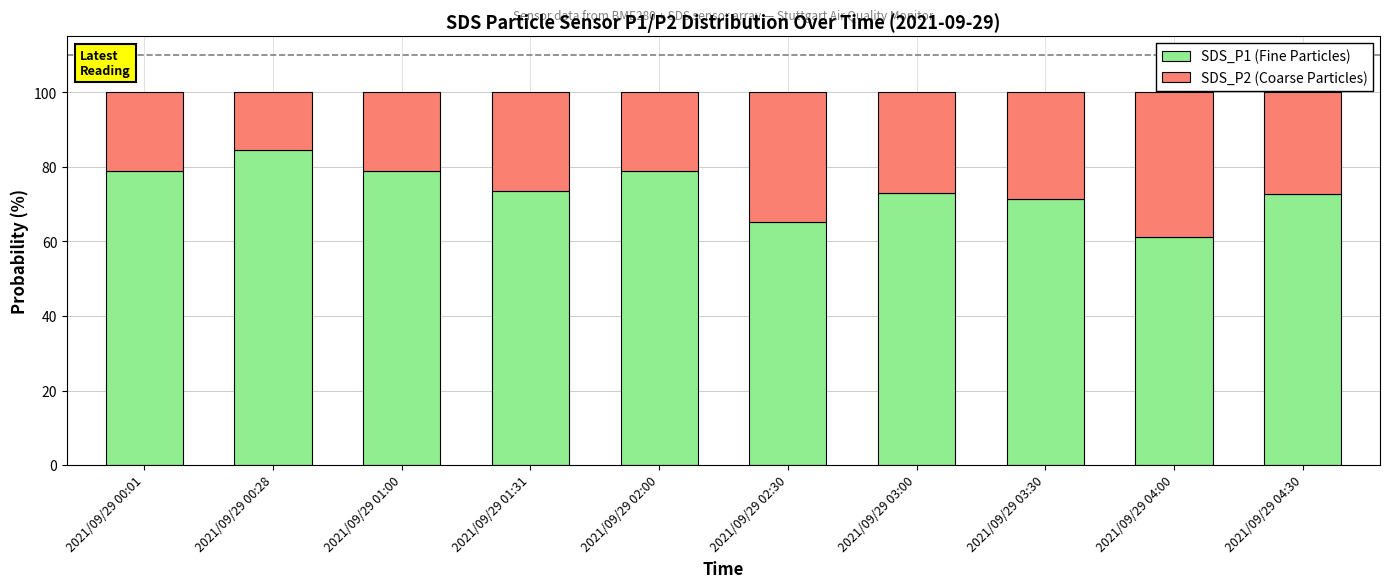

Read the SDS_P1 (Fine Particles) value at 2021/09/29 00:28.

84.5